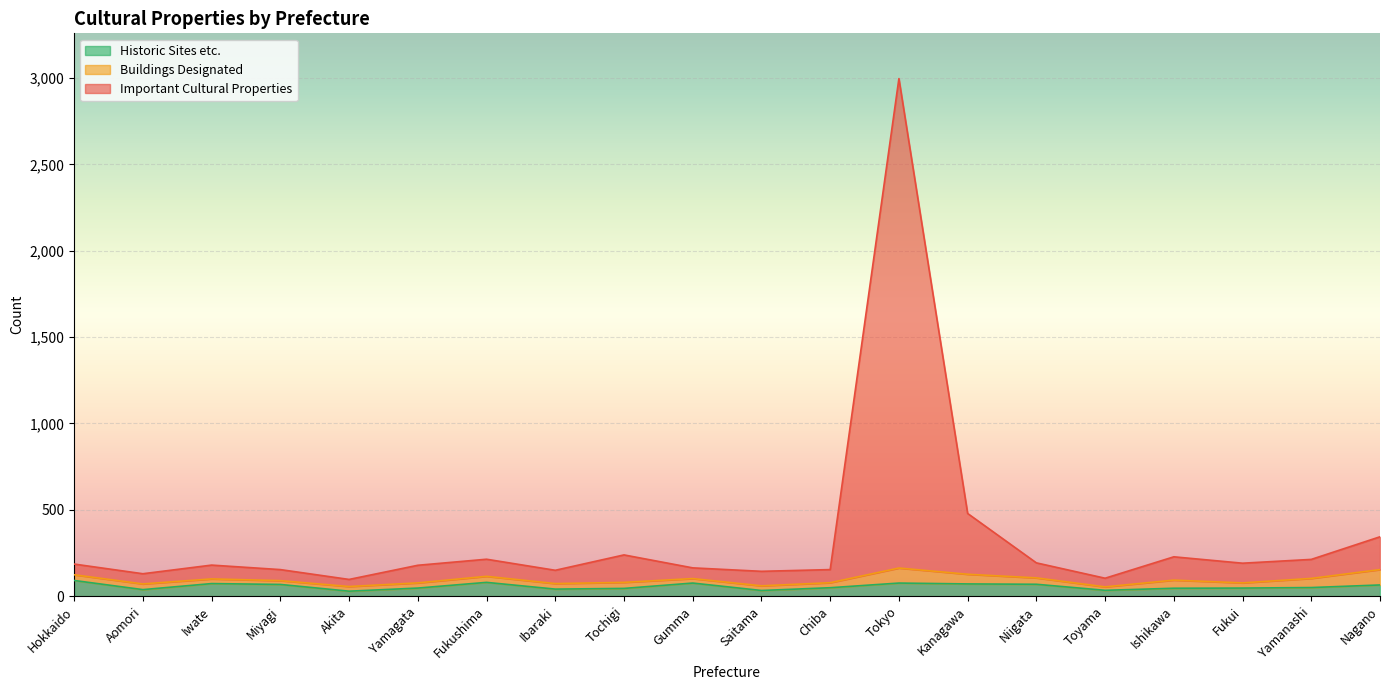

At which category does the chart reach its peak across all series?

Tokyo